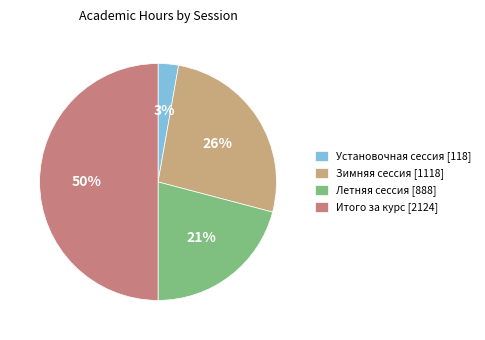

Is Установочная сессия the majority of the pie?

No